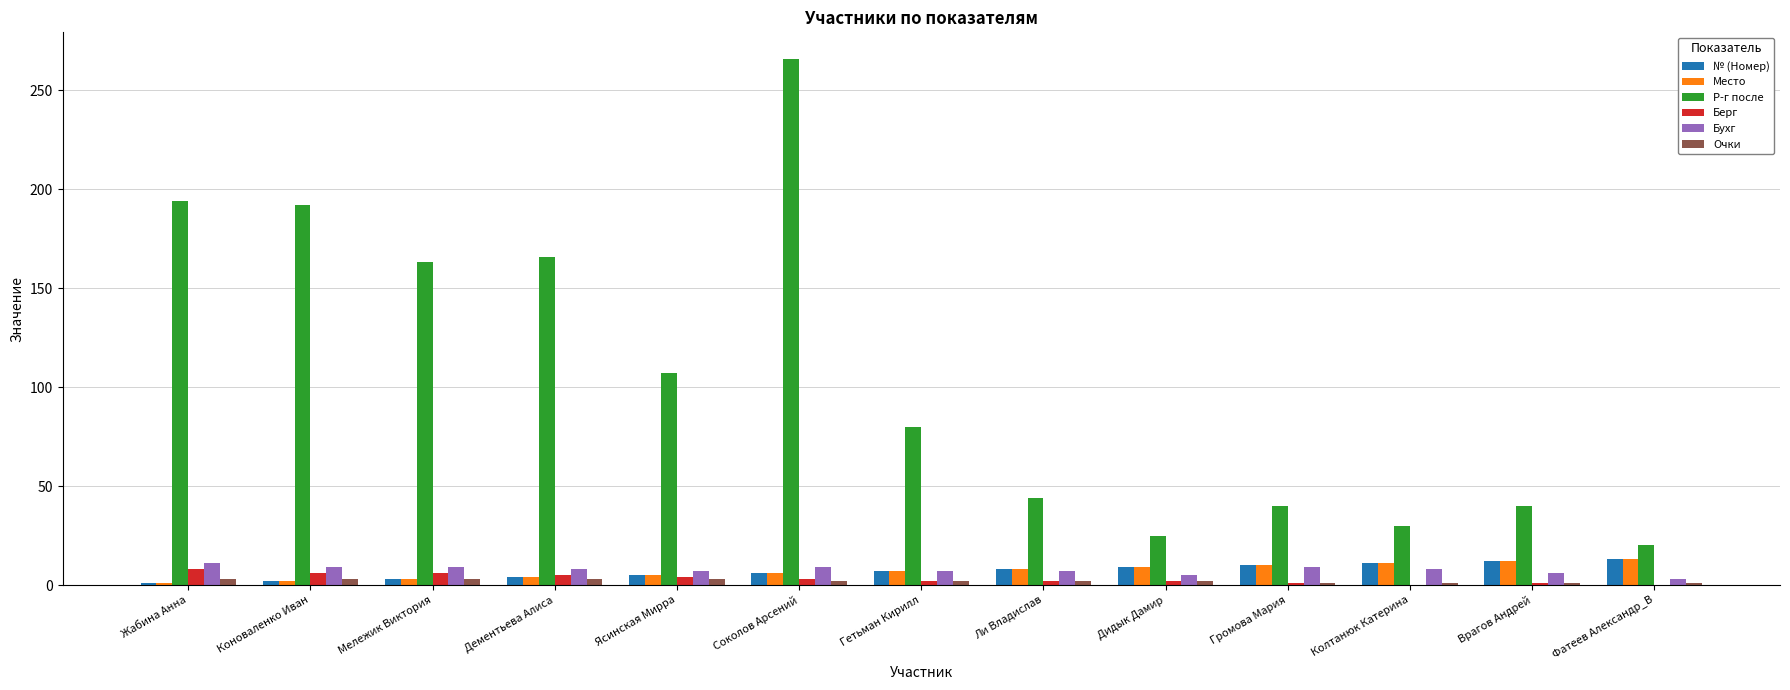

Does the chart contain stacked bars?

No